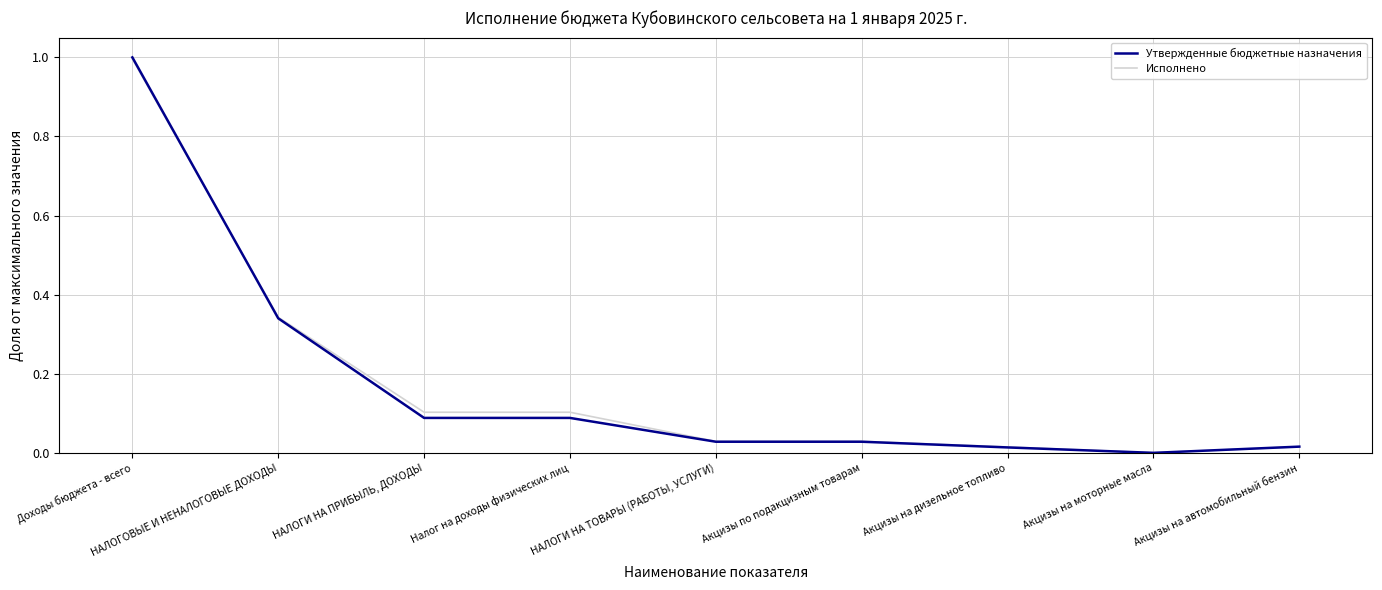

Is it true that Утвержденные бюджетные назначения equals 0.0 at Акцизы на дизельное топливо?

True